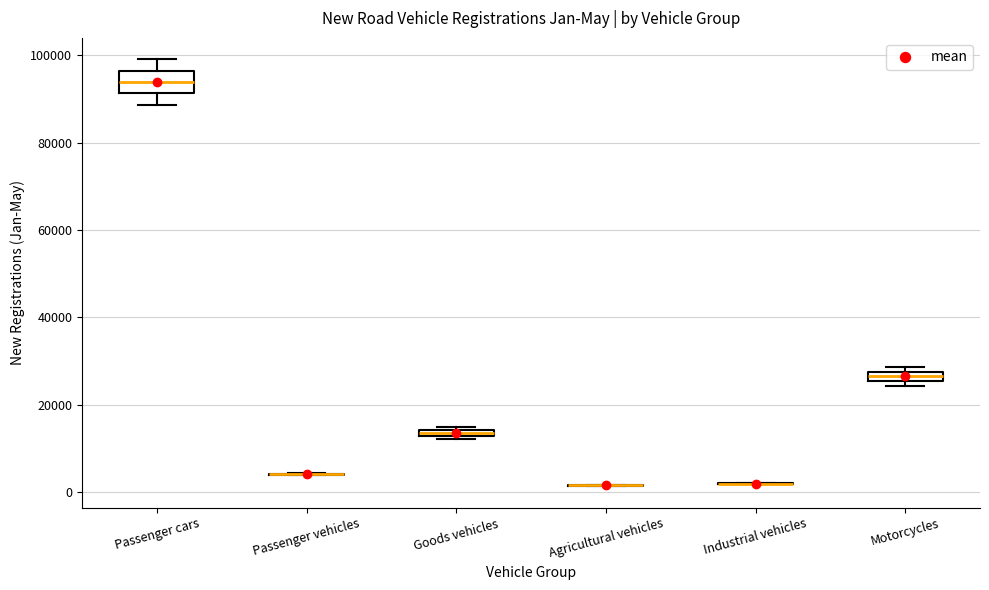

Comparing the boxes themselves (not the whiskers), which one is the tallest?

Passenger cars